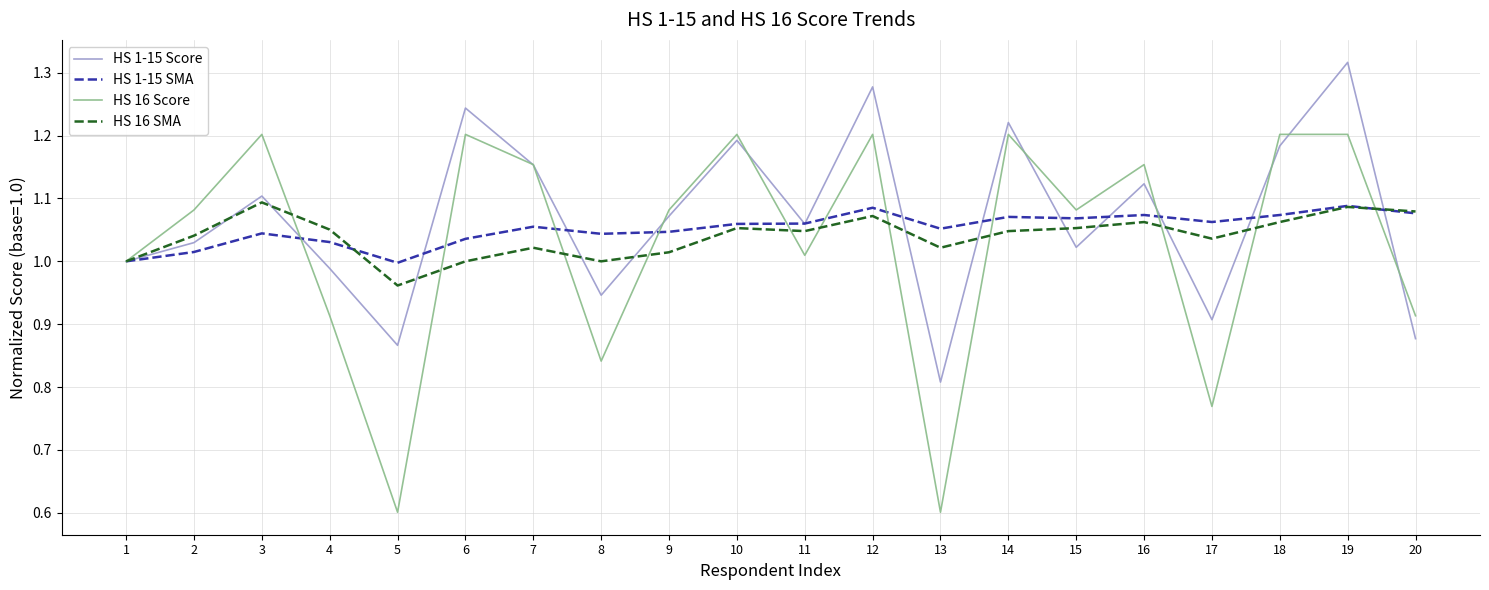

Which category has the highest value across all series?

19